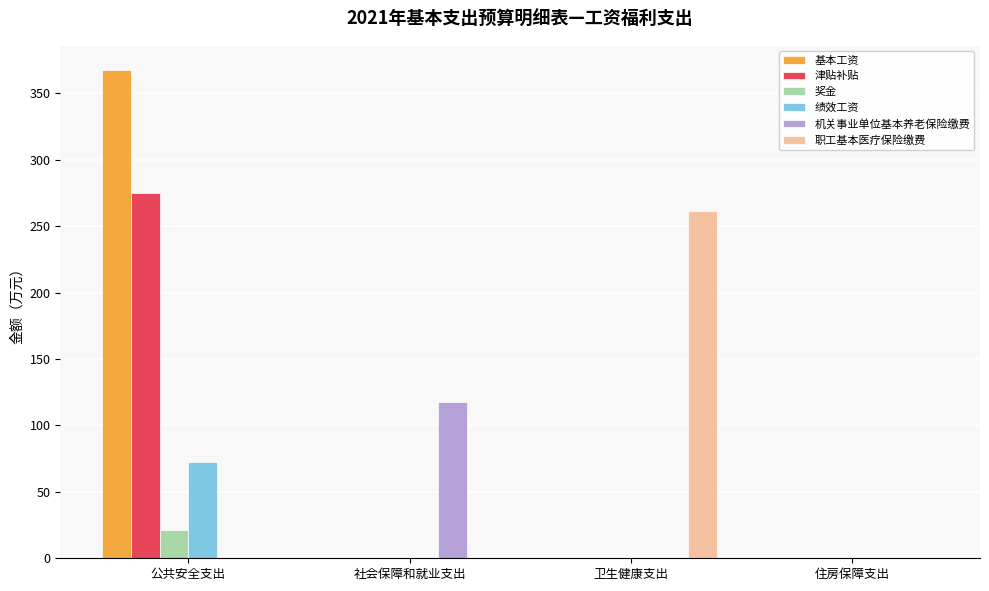

What is the average value of the 奖金 series?

5.4